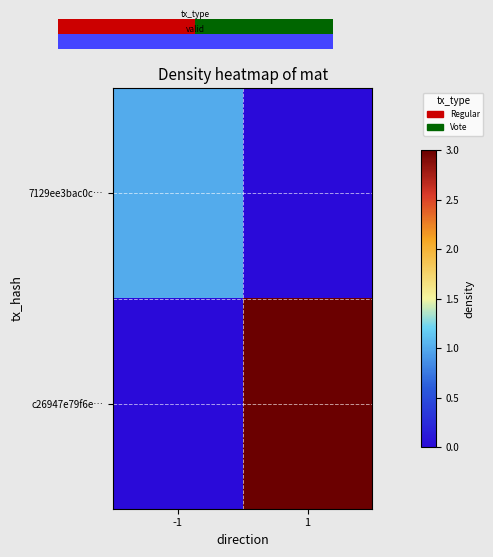

Between -1 and 1, which series saw the biggest shift?

c26947e79f6e…